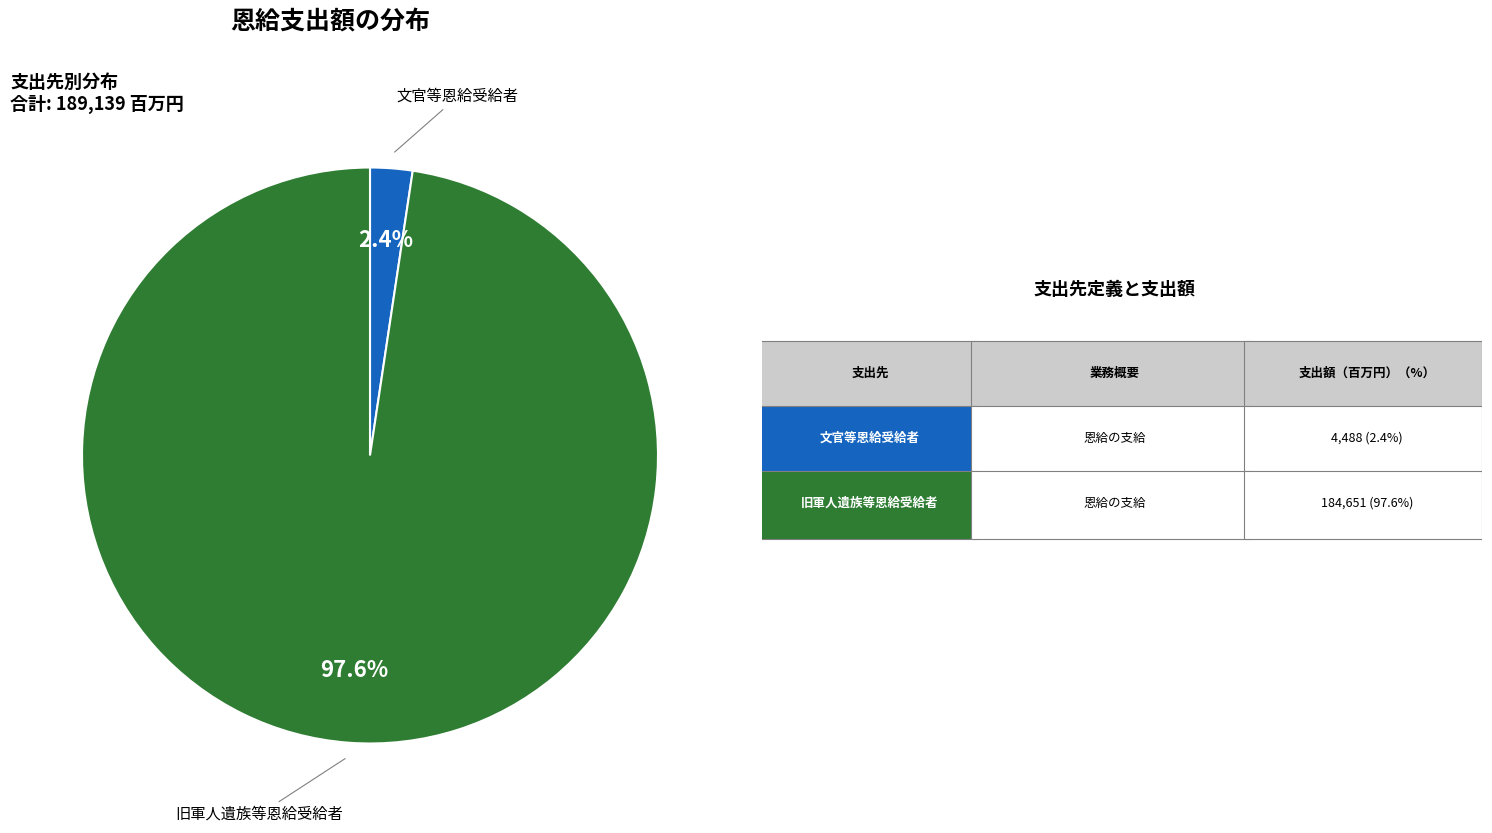

Is it true that 旧軍人遺族等恩給受給者 is 98% of the pie?

True